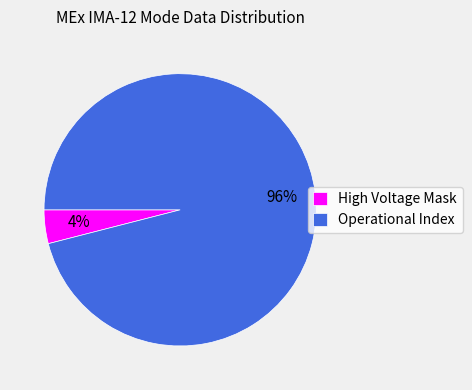

Rank the categories by value from highest to lowest.

Operational Index, High Voltage Mask